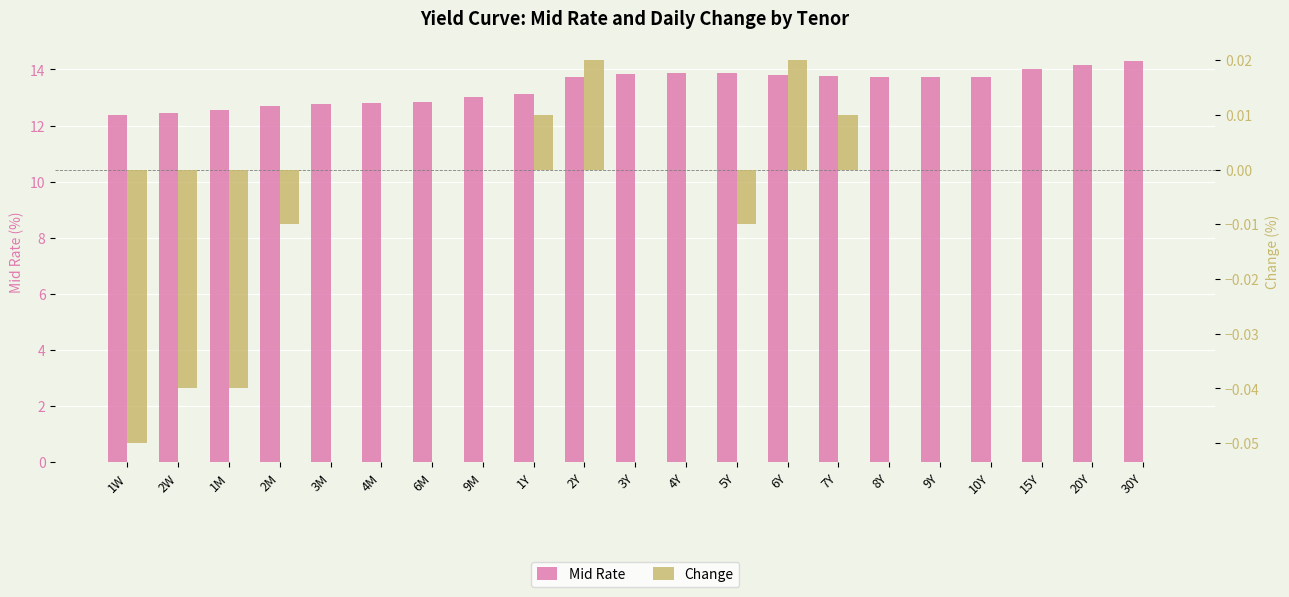

Is it true that Change equals 0.0 at 2Y?

True